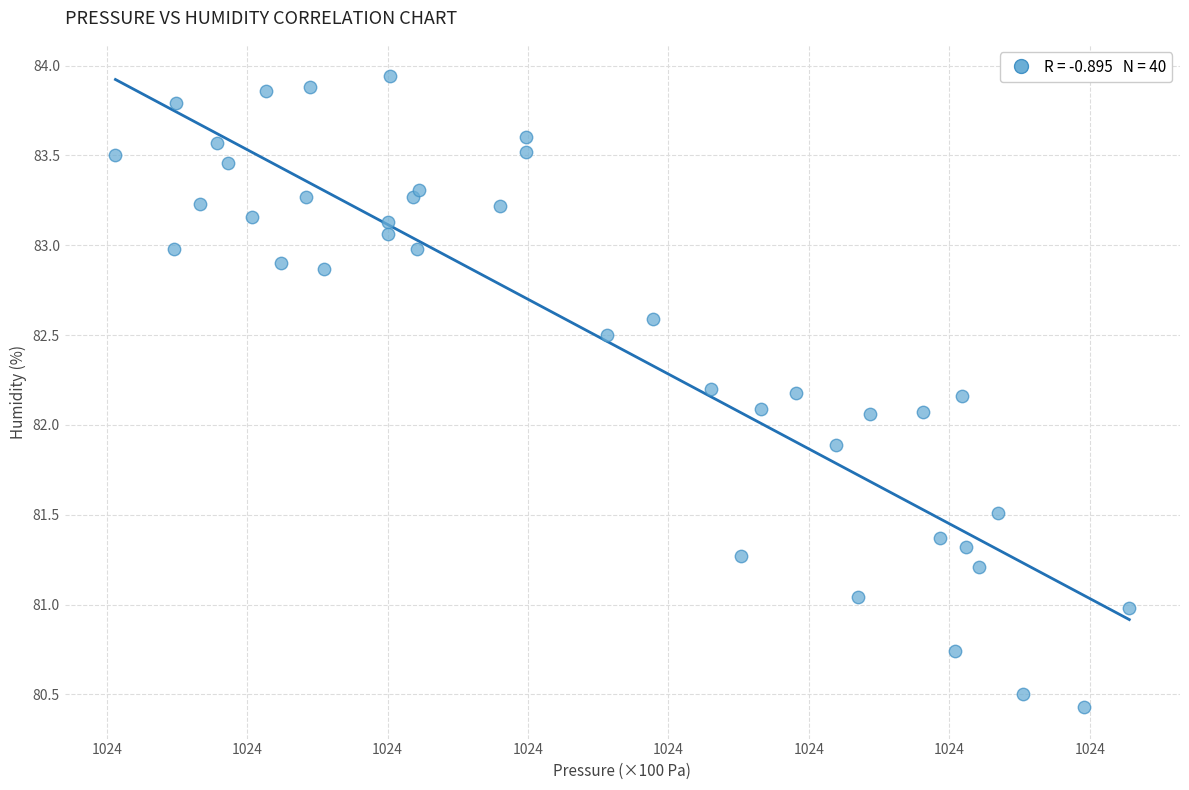

What is the range of Y values (max minus min)?

3.5